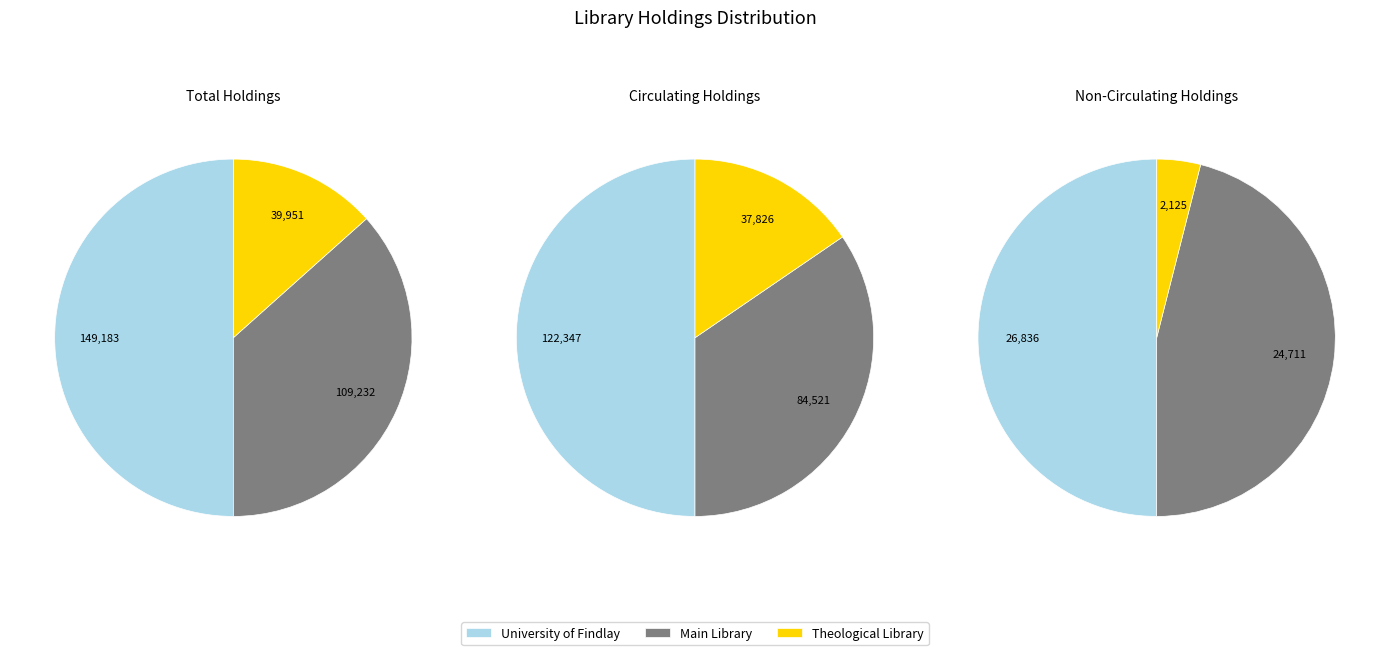

Is there any slice that represents more than half of the pie?

No